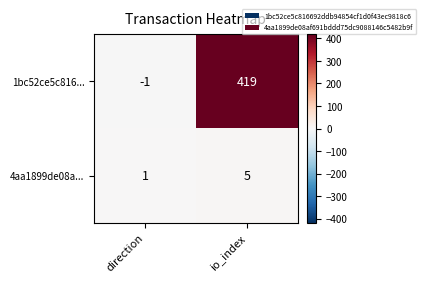

At which category does the chart reach its minimum across all series?

direction